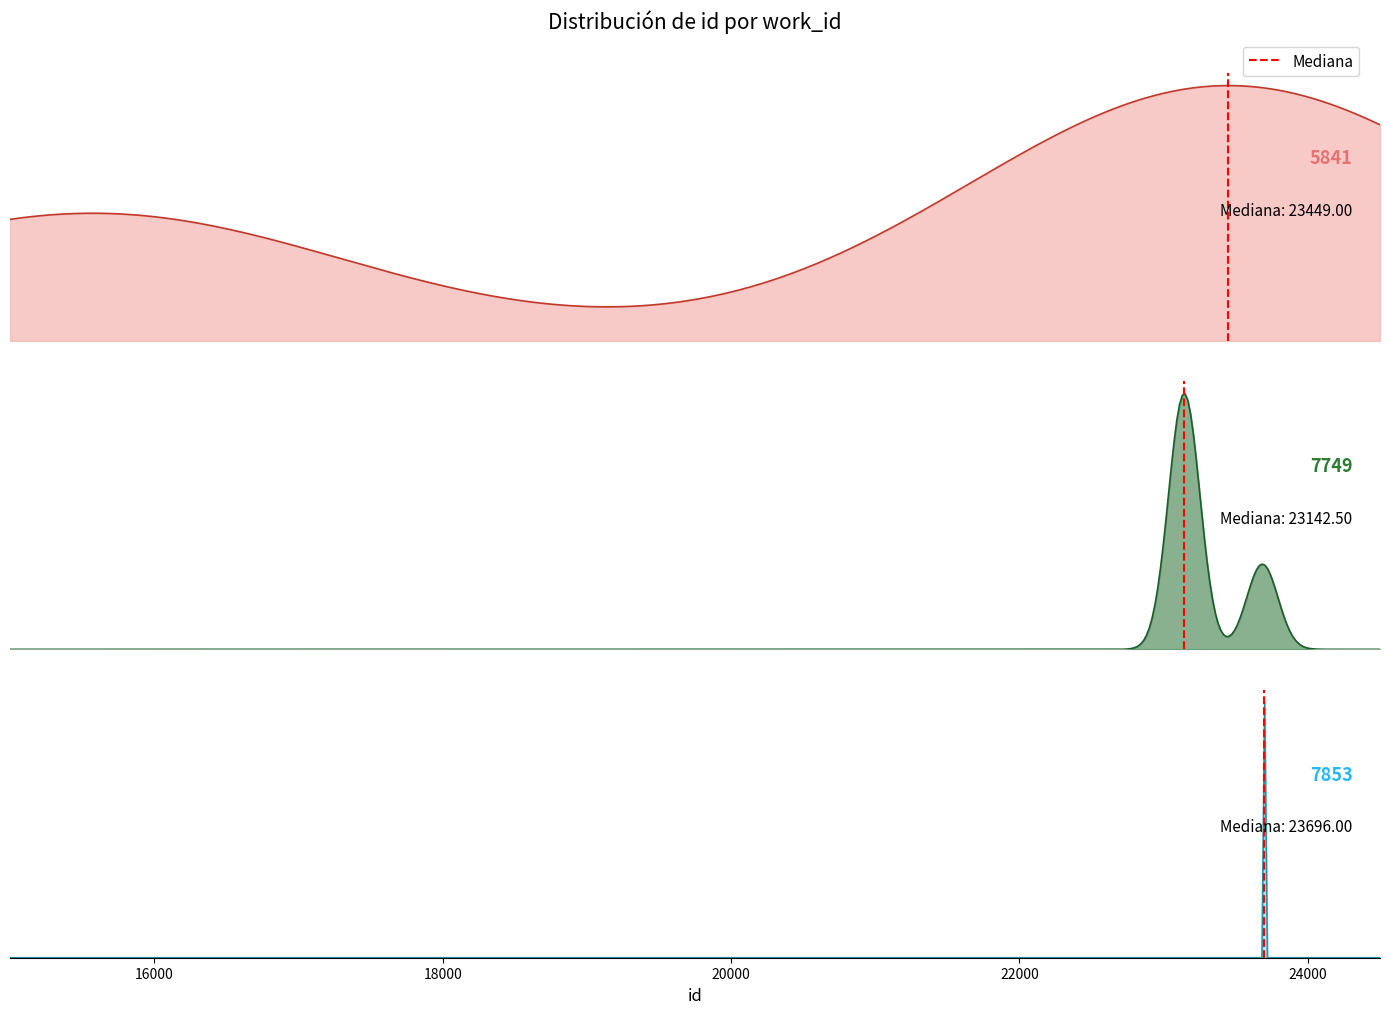

Is this an area chart (filled region under the line)?

No